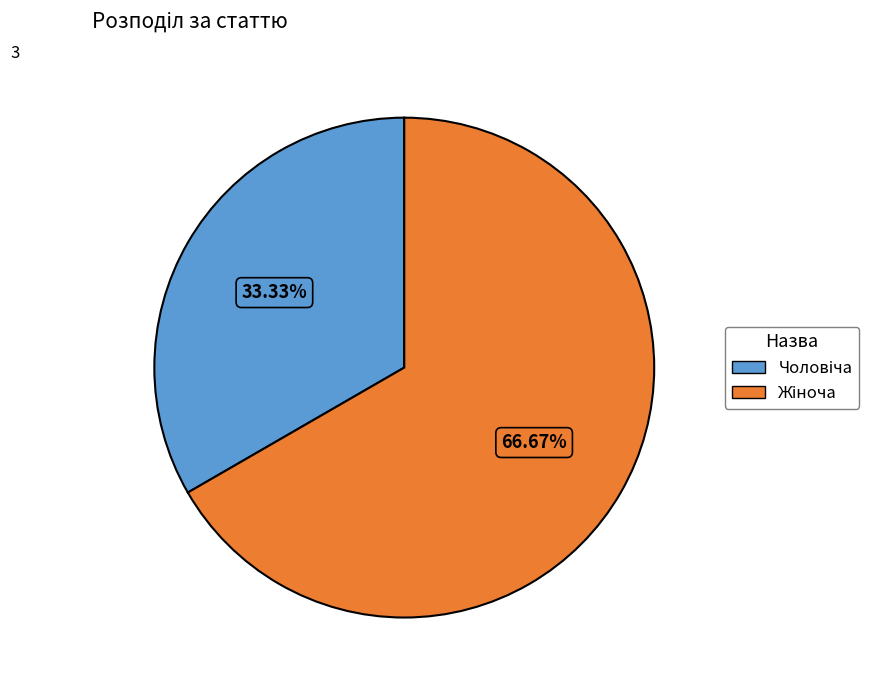

Count the number of slices in the pie.

2